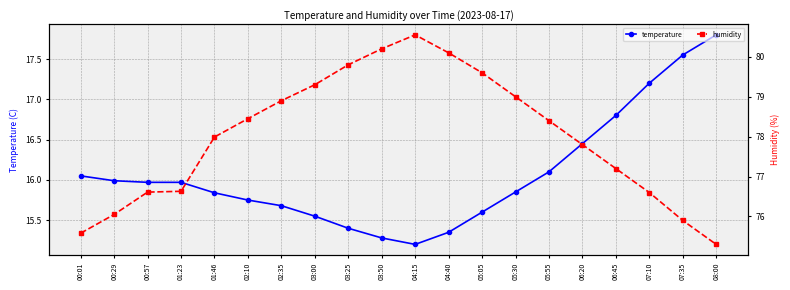

What is the label of the 2nd point from the right?

07:35